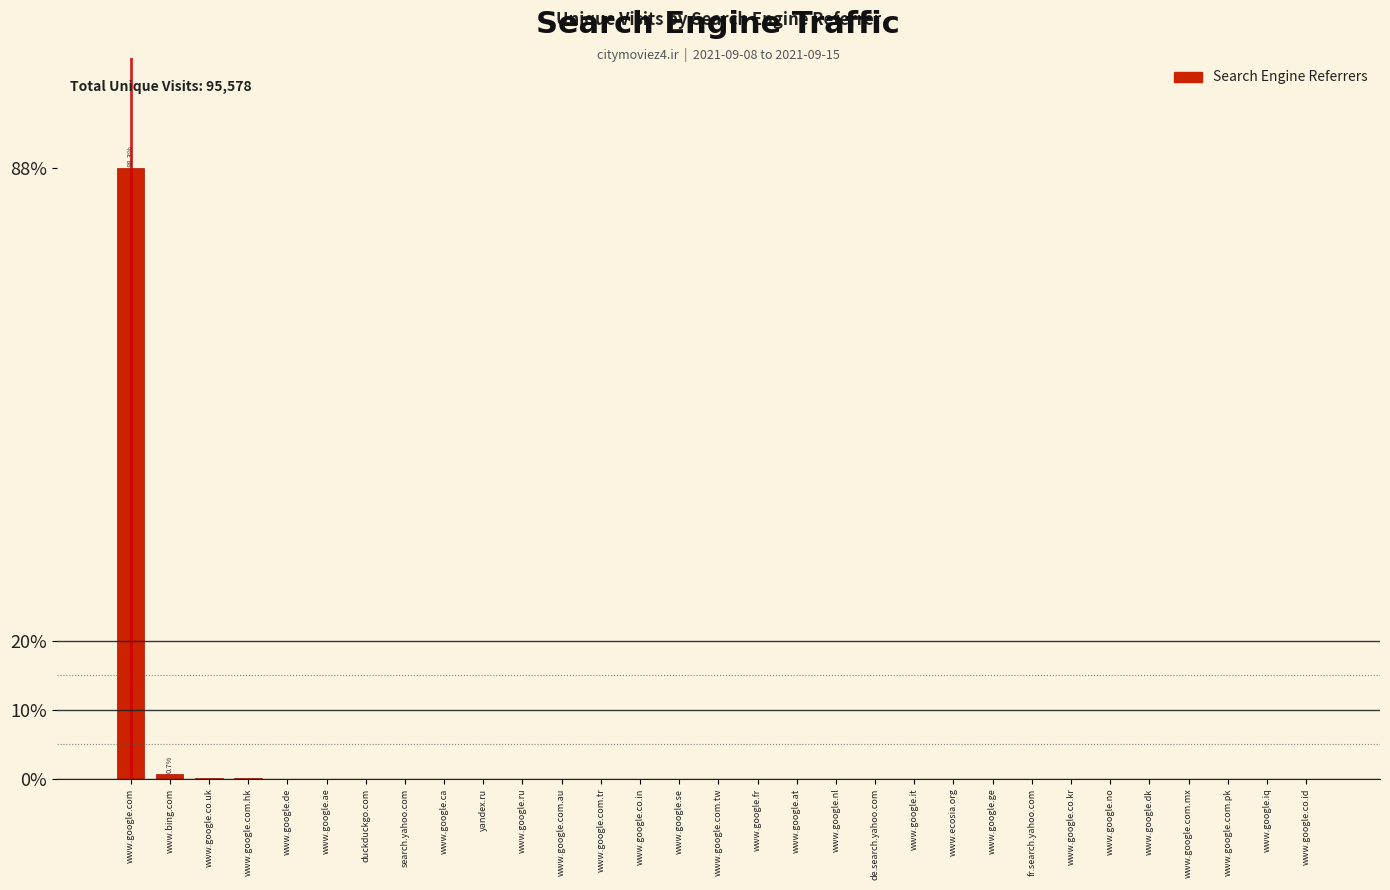

Is it true that the value at www.google.com is 88.3?

True